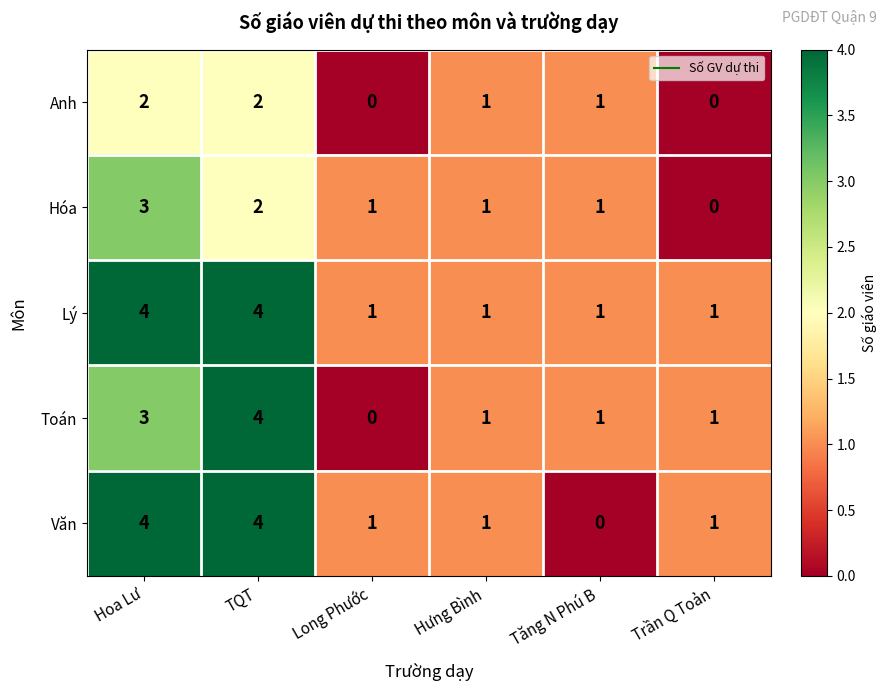

List the series in order of their overall mean, lowest first.

Anh, Hóa, Toán, Văn, Lý